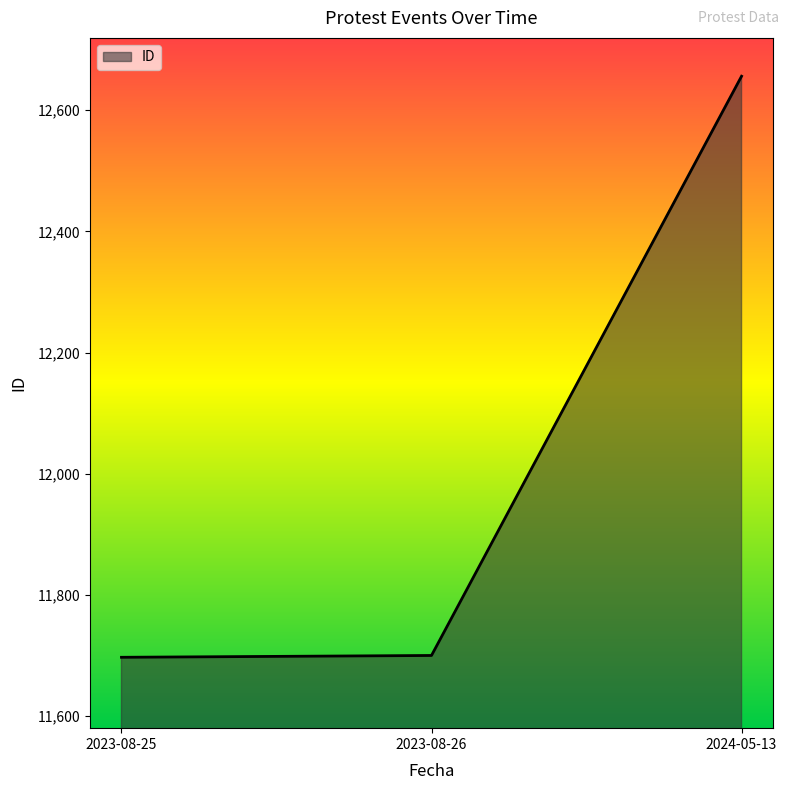

The value at 2024-05-13 is 12656. True or false?

True